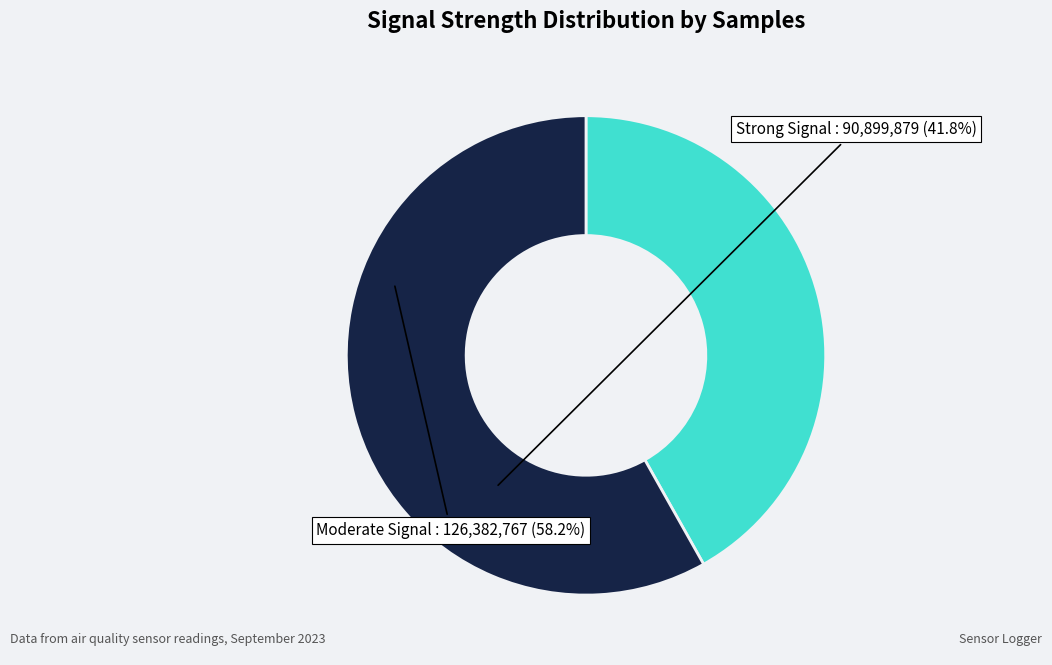

Is there any slice that represents more than half of the pie?

Yes